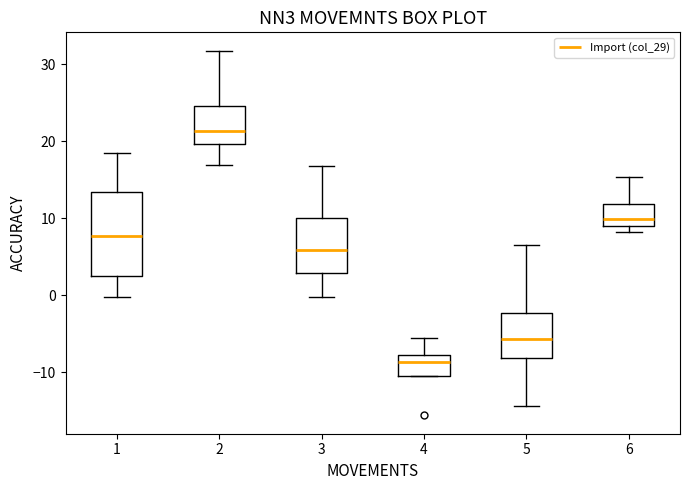

Which box has the highest median line?

2